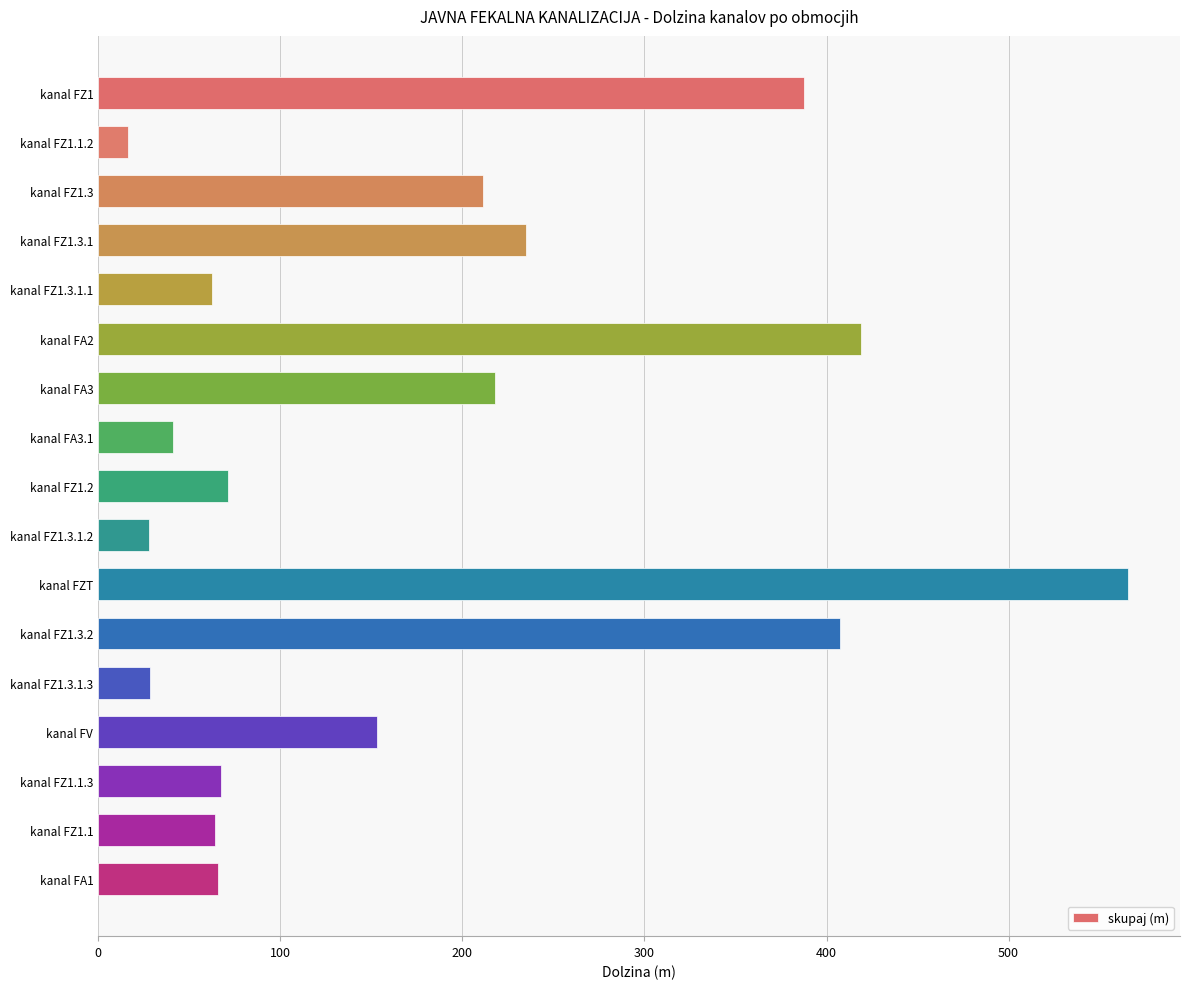

What is the label of the 13th bar from the top?

kanal FZ1.3.1.3